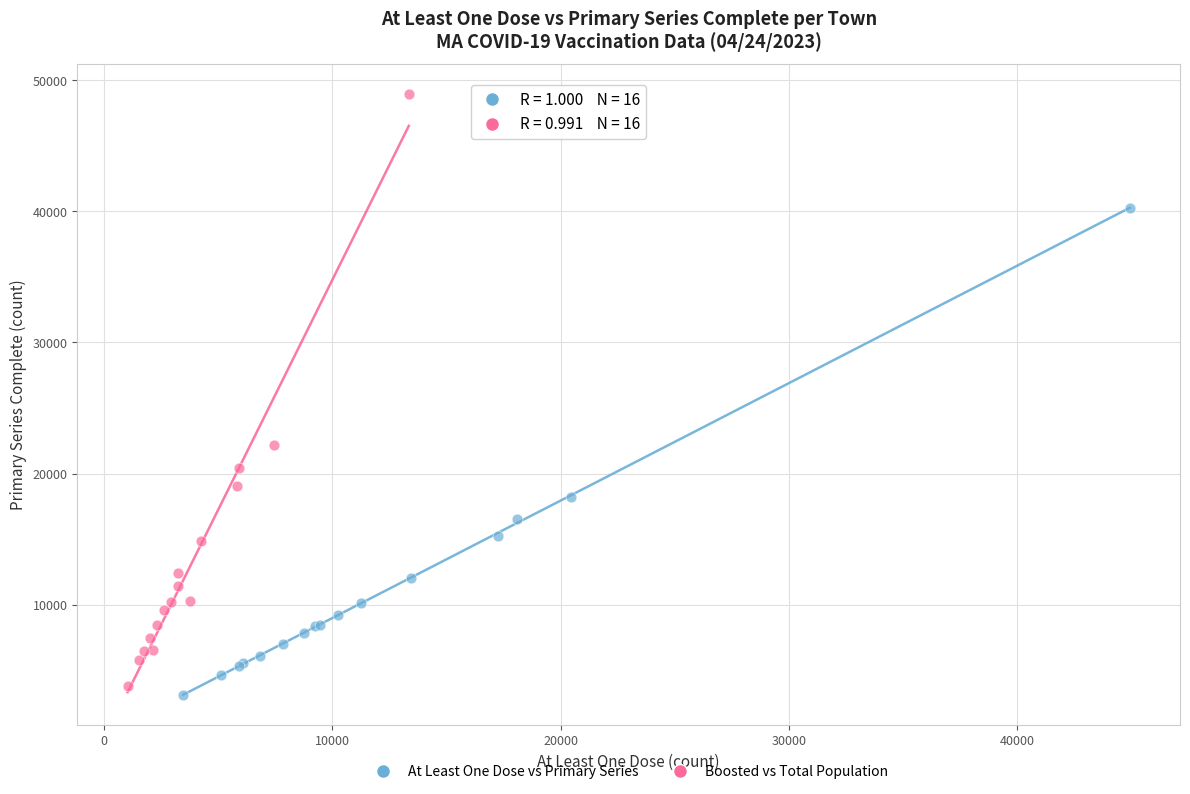

Which series reaches the maximum Y coordinate?

Boosted vs Total Population